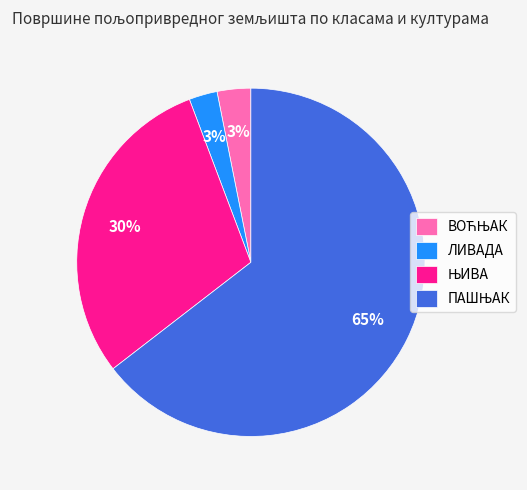

True or false: ЛИВАДА accounts for 3% of the total.

True